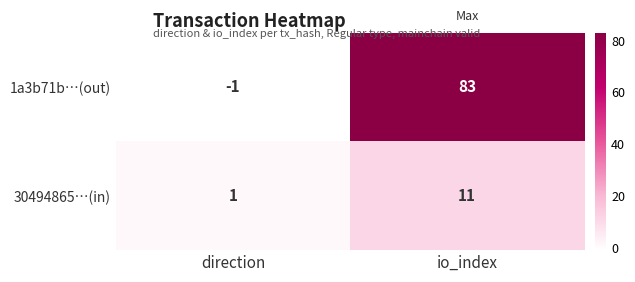

What is the total value across all series at io_index?

94